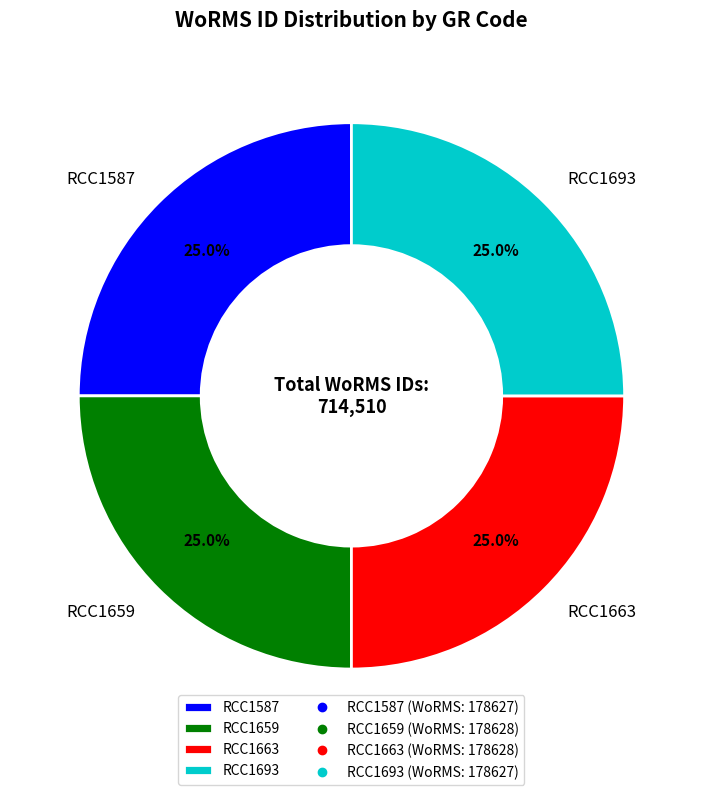

What is the ratio of the value at RCC1693 to the value at RCC1663?

1.0